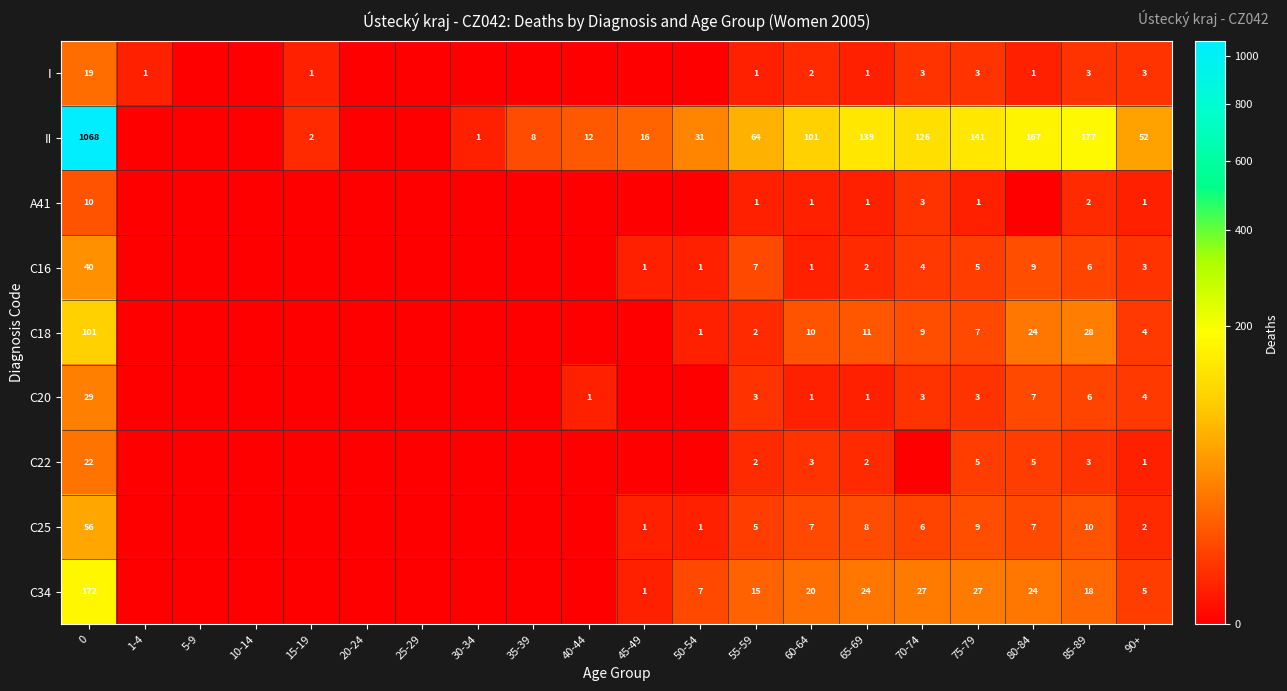

At 10-14, list the series in order from largest to smallest.

row_0, row_1, row_2, row_3, row_4, row_5, row_6, row_7, row_8